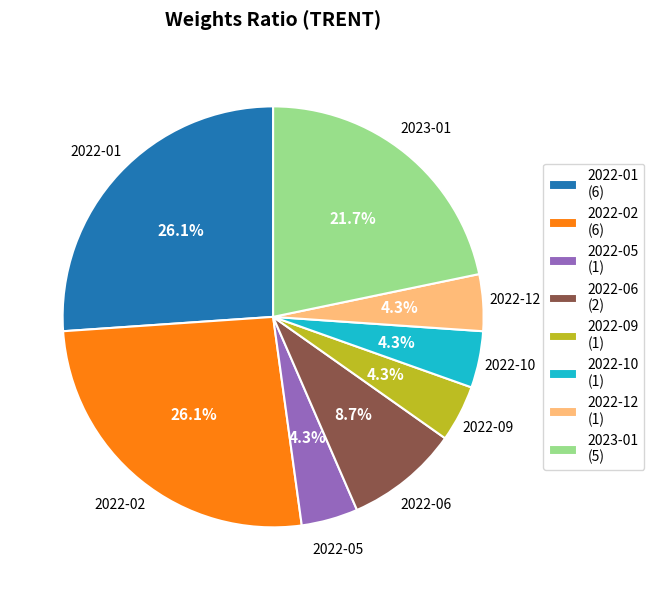

Does 2022-10 (1) account for over 50% of the chart?

No